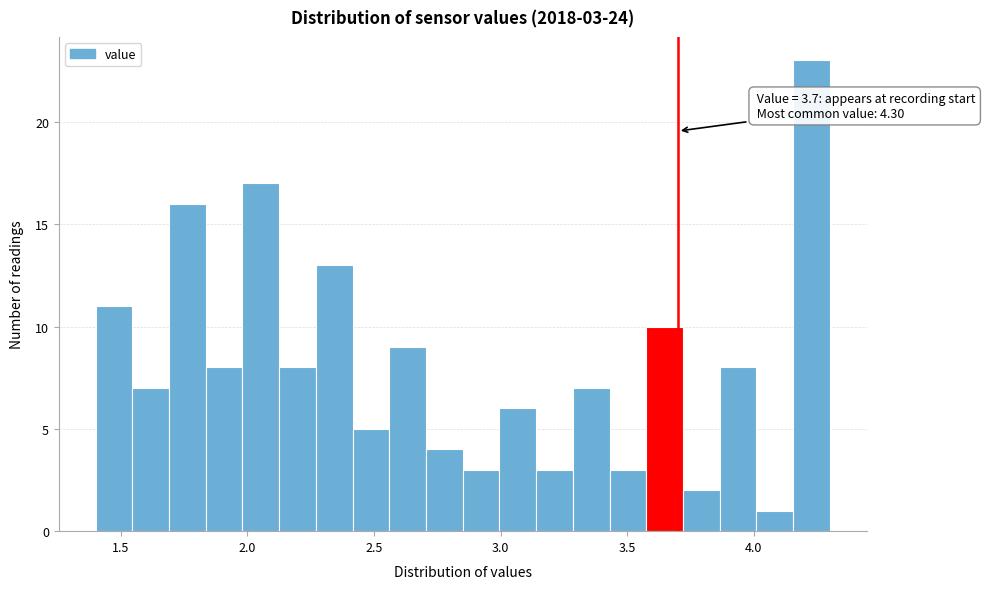

Around what value on the x-axis is the tallest bar? Give the approximate position of its centre, as read against the axis.

4.25